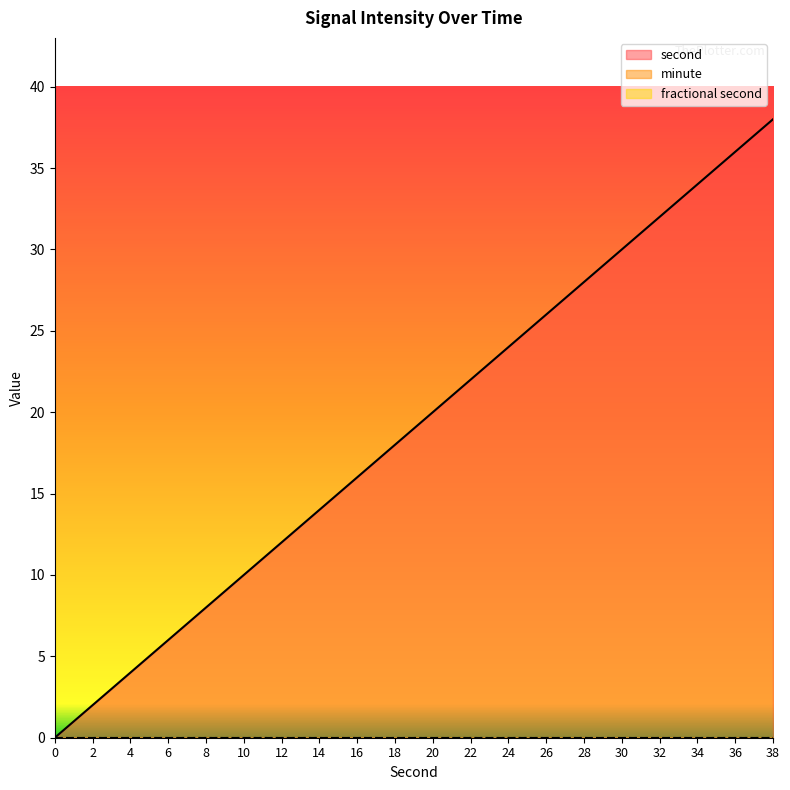

Rank the series at 28 from highest to lowest value.

second, minute, fractional second